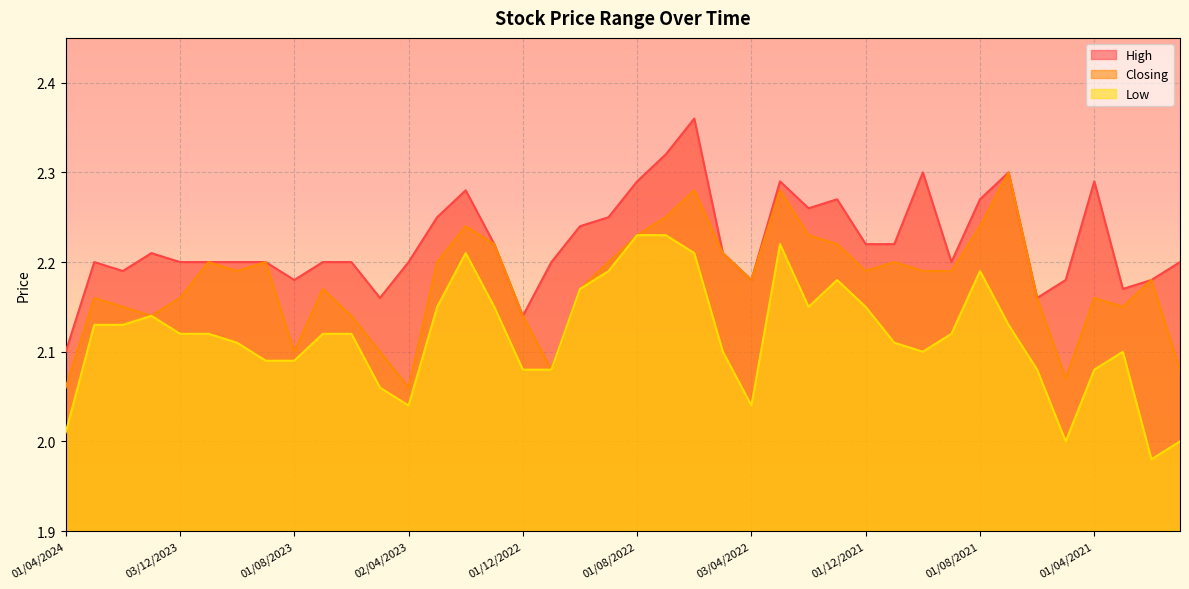

What is the label of the 13th point from the left?

02/04/2023